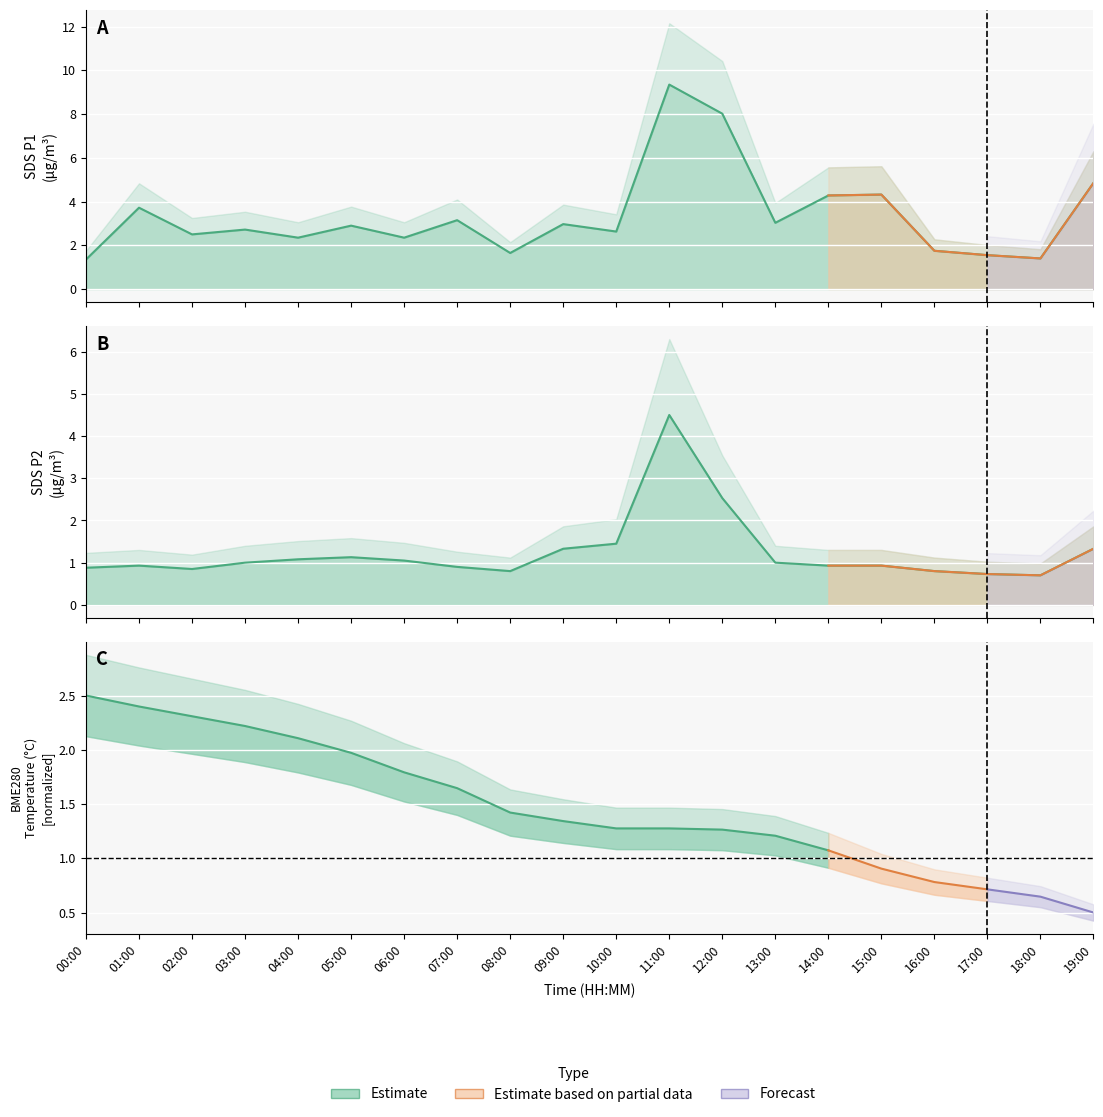

List the labels in order of SDS_P1 value, smallest first.

00:00, 18:00, 17:00, 08:00, 16:00, 04:00, 06:00, 02:00, 10:00, 03:00, 05:00, 09:00, 13:00, 07:00, 01:00, 14:00, 15:00, 19:00, 12:00, 11:00